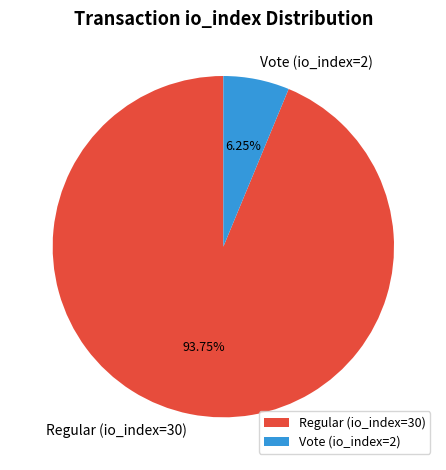

What is the ratio of the value at Vote (io_index=2) to the value at Regular (io_index=30)?

0.1